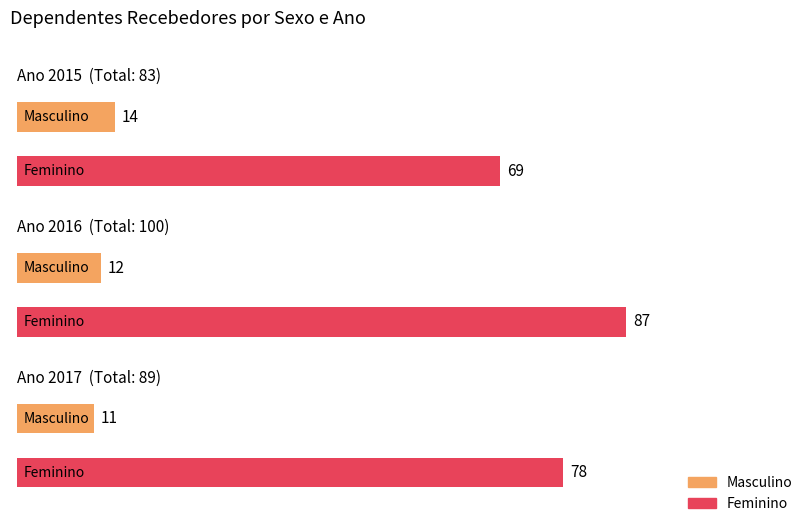

What is the minimum value shown in the chart?

11